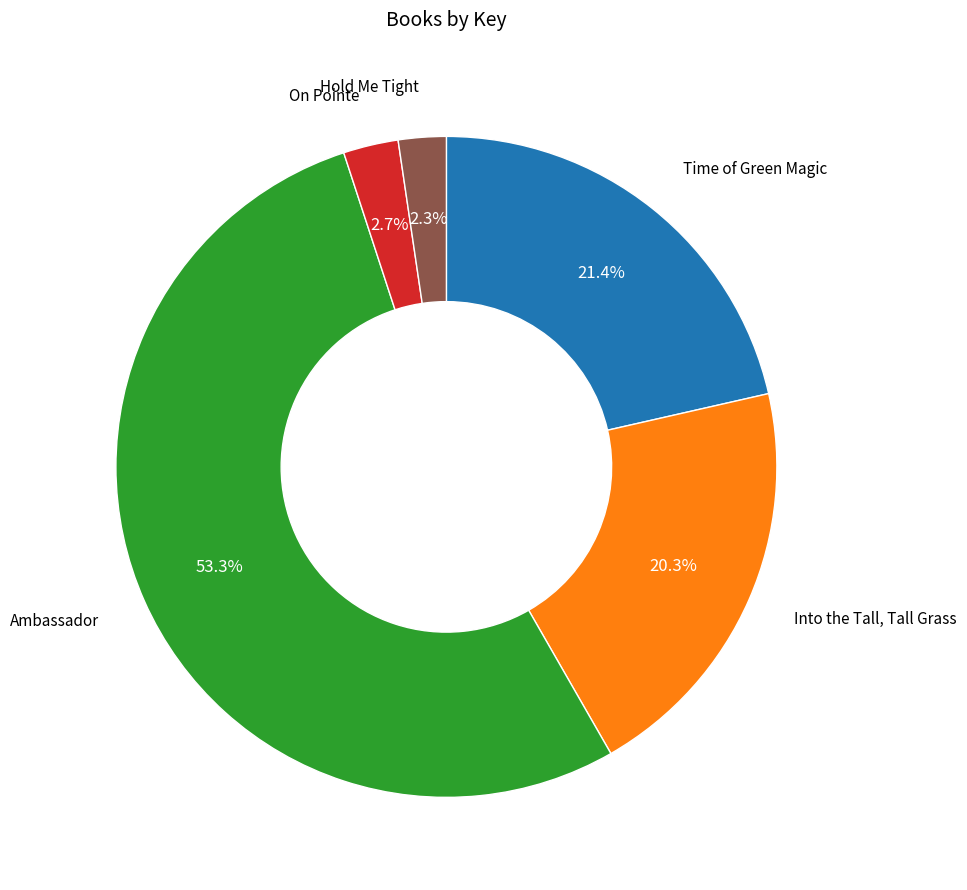

Is there any slice that represents more than half of the pie?

Yes